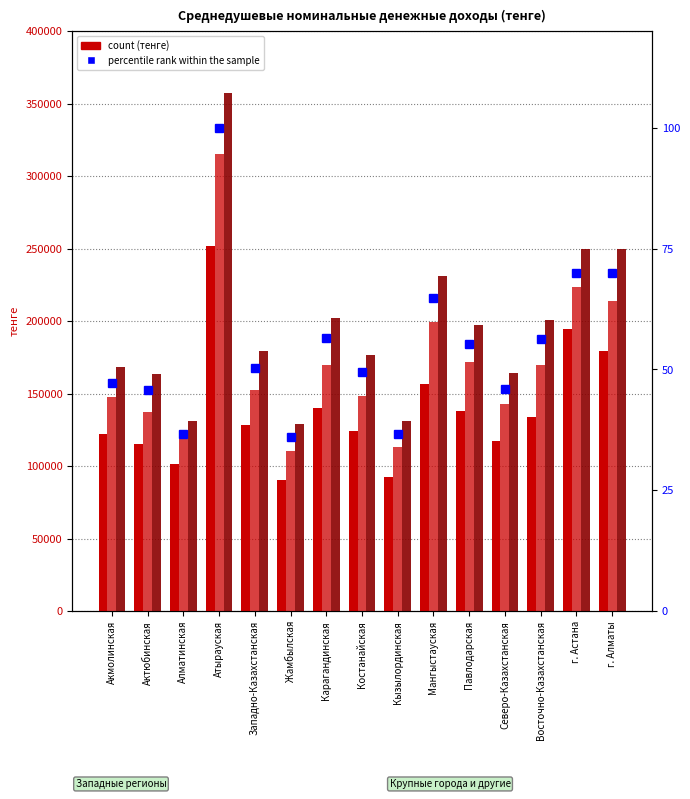

What is the minimum value shown in the chart?

36.1